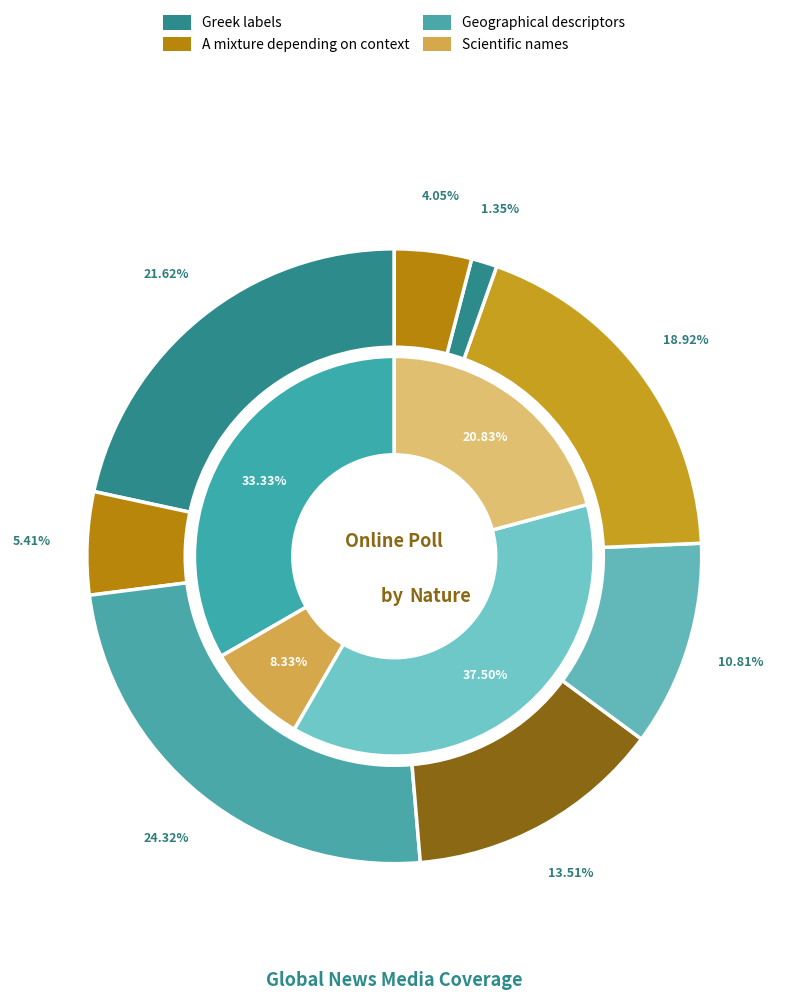

Count the number of slices in the pie.

6